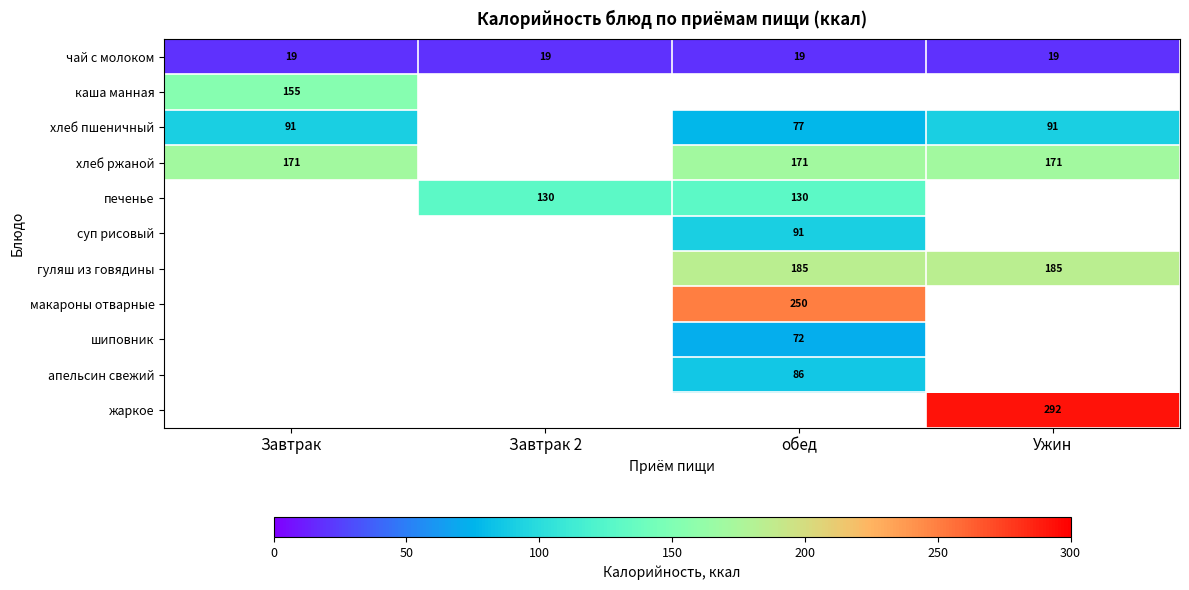

Is the value of хлеб пшеничный at Ужин greater than the value of апельсин свежий at обед?

Yes